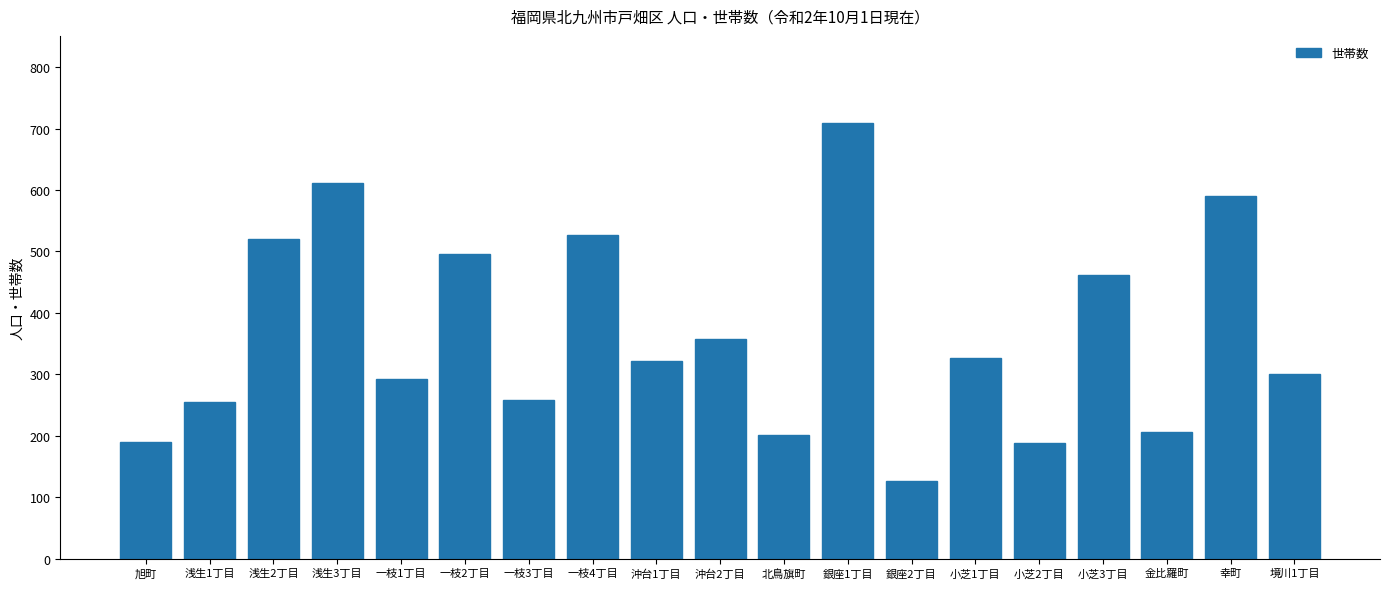

Is it true that the value at 金比羅町 is 65?

False